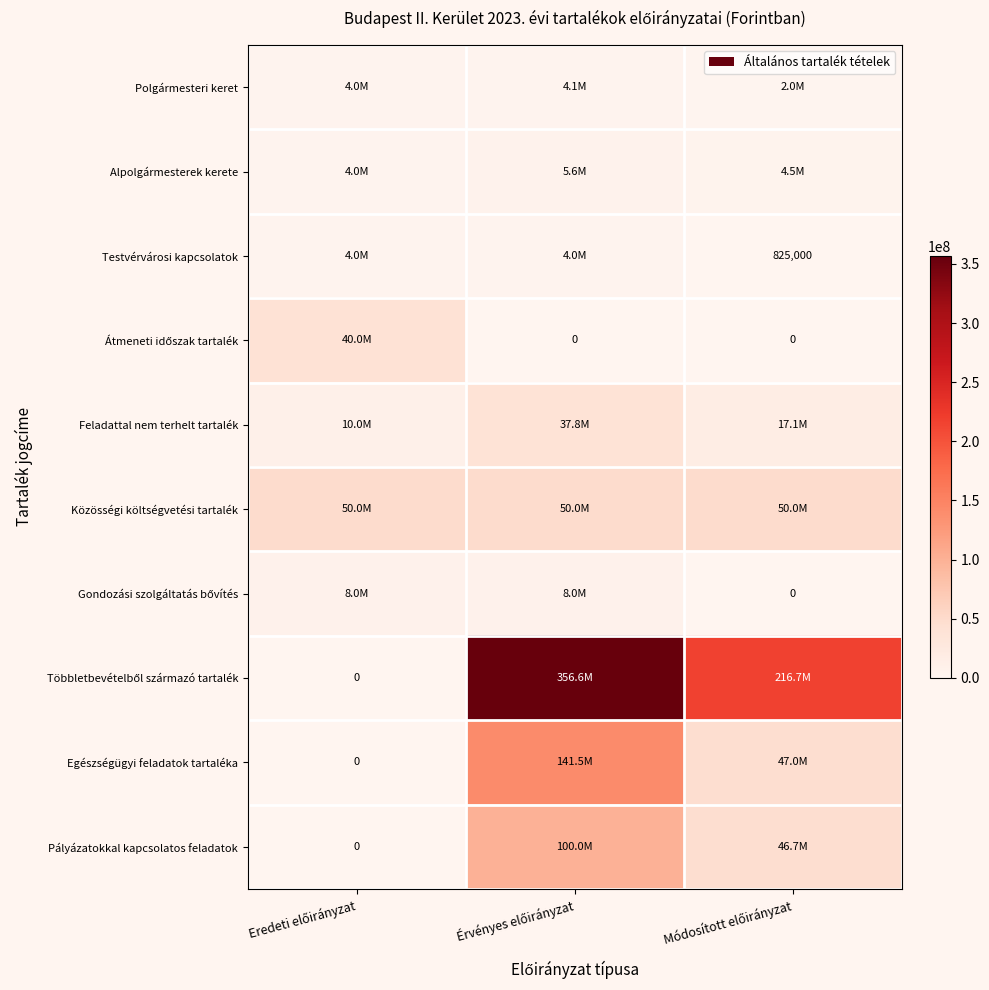

What is the difference between the maximum and minimum values in the Feladattal nem terhelt tartalék series?

27753643